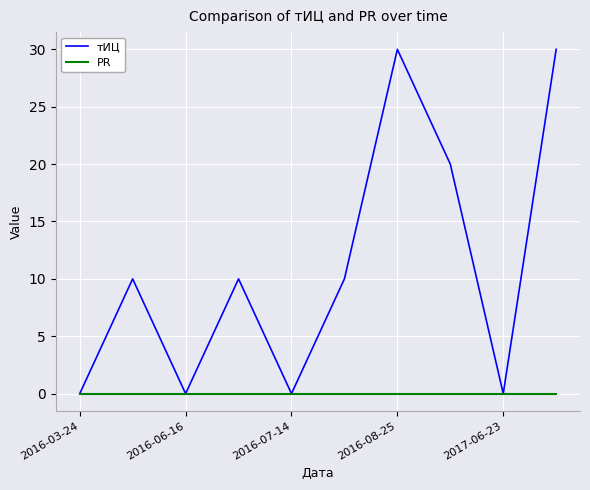

Reading right to left, list all the values displayed in this chart.

тИЦ: 30	0	20	30	10	0	10	0	10	0
PR: 0	0	0	0	0	0	0	0	0	0